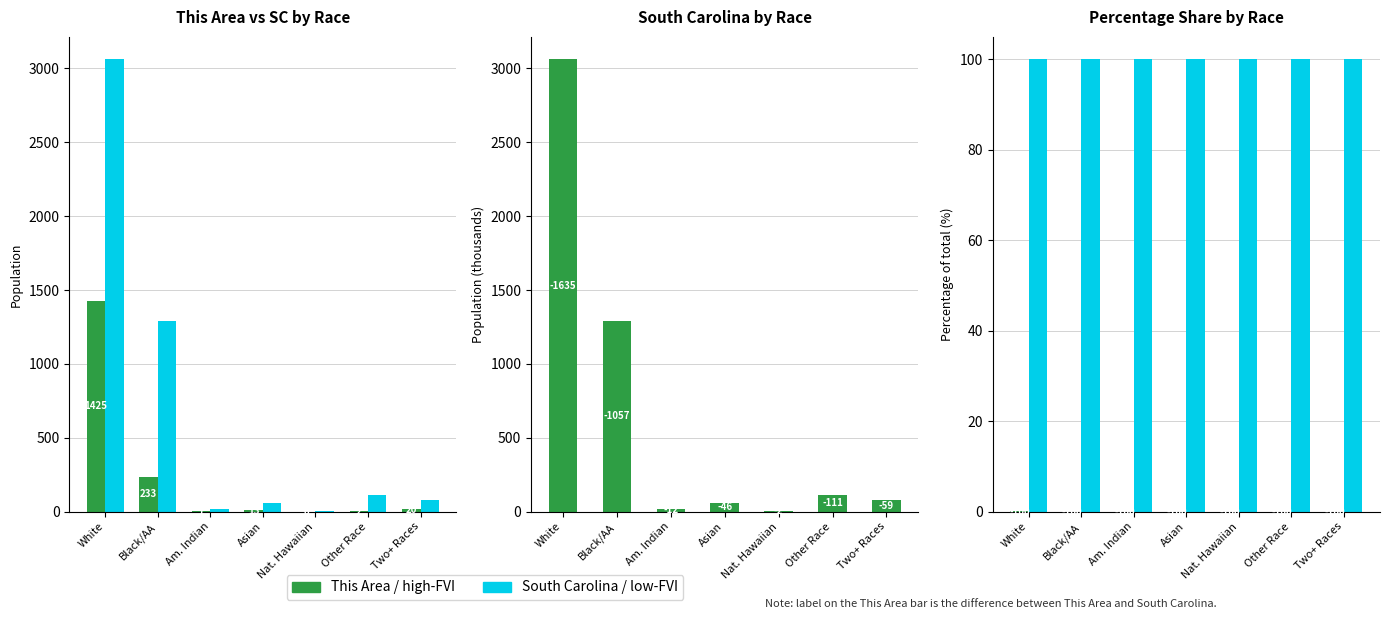

Which series has the largest range (max minus min)?

South Carolina (thousands)